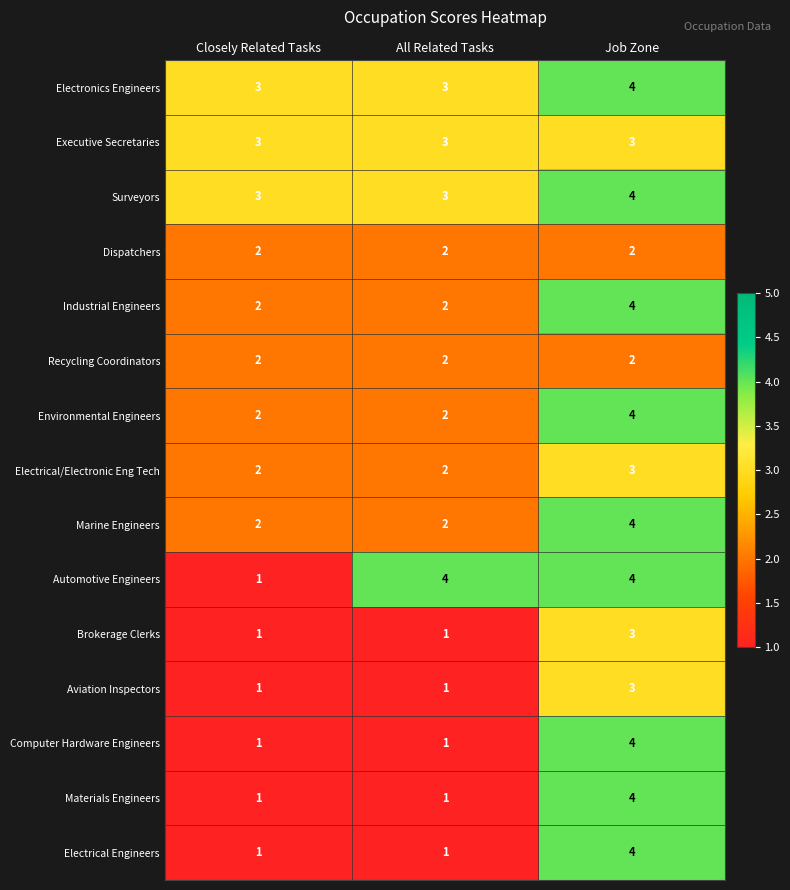

The value of Electrical/Electronic Eng Tech at Closely Related Tasks is 2. True or false?

True